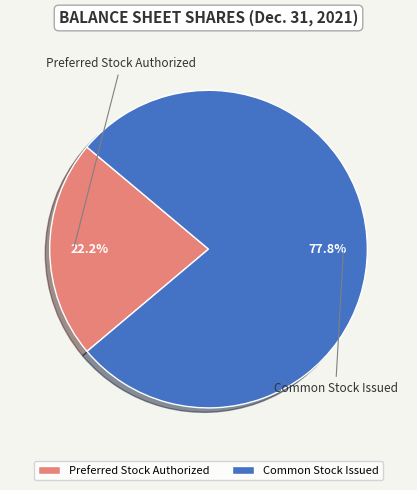

Rank the categories by value from highest to lowest.

Common Stock Issued, Preferred Stock Authorized